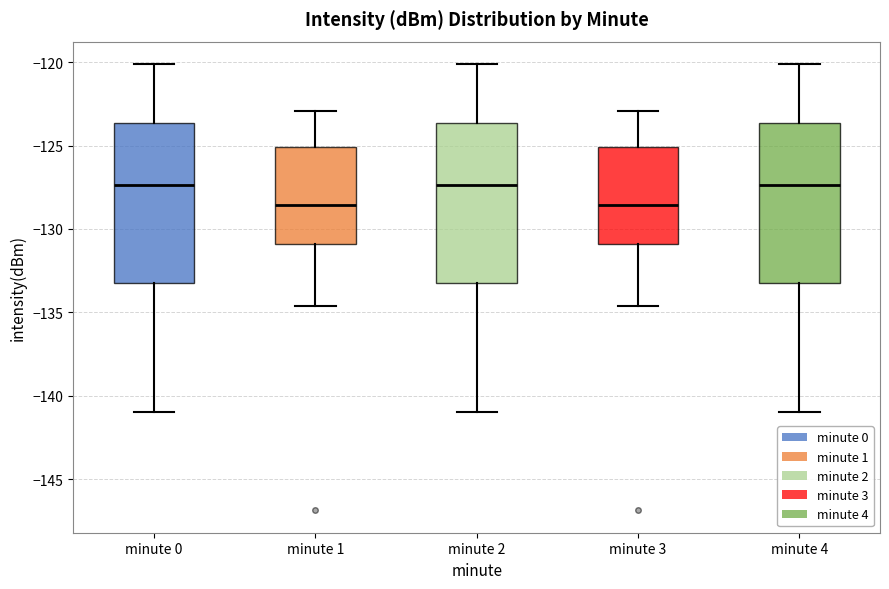

Reading left to right, read every box against the y-axis: the position of its median line, the range the box covers, and the ends of its whiskers. The values are not printed on the chart, so give them approximately, as read against the axis.

minute 0: median -127.5, box -133.0 to -123.5, whiskers -141.0 to -120.0
minute 1: median -128.5, box -131.0 to -125.0, whiskers -134.5 to -123.0
minute 2: median -127.5, box -133.0 to -123.5, whiskers -141.0 to -120.0
minute 3: median -128.5, box -131.0 to -125.0, whiskers -134.5 to -123.0
minute 4: median -127.5, box -133.0 to -123.5, whiskers -141.0 to -120.0